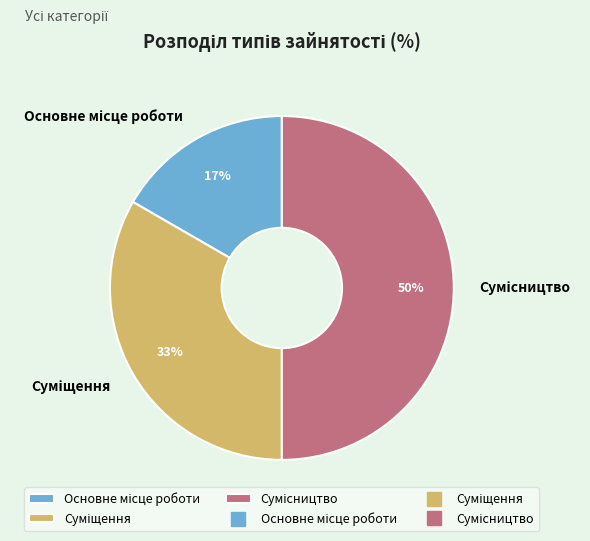

To the nearest percent, what is the average slice percentage?

33%